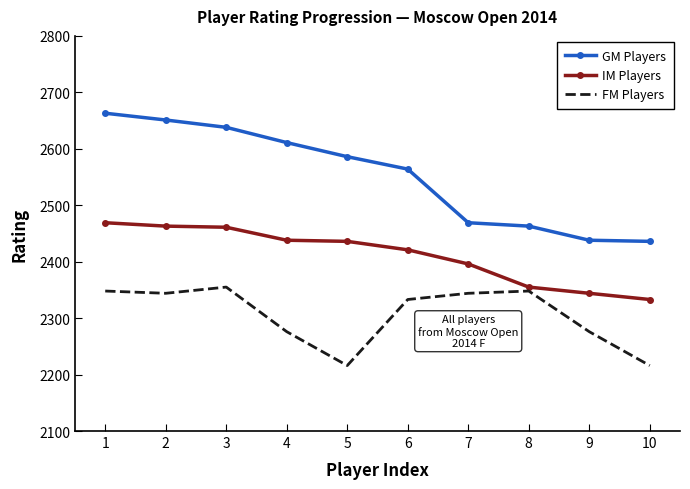

Rank the series at 10 from lowest to highest value.

FM Players, IM Players, GM Players